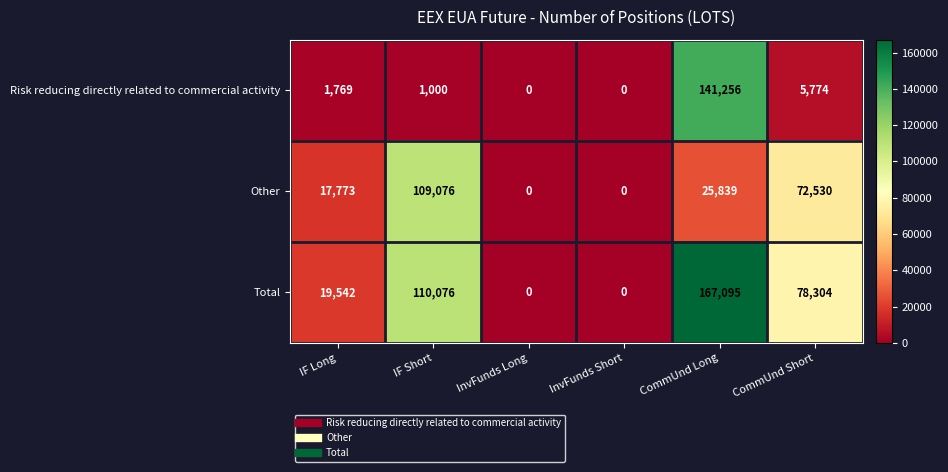

At which category does the chart reach its peak across all series?

CommUnd Long